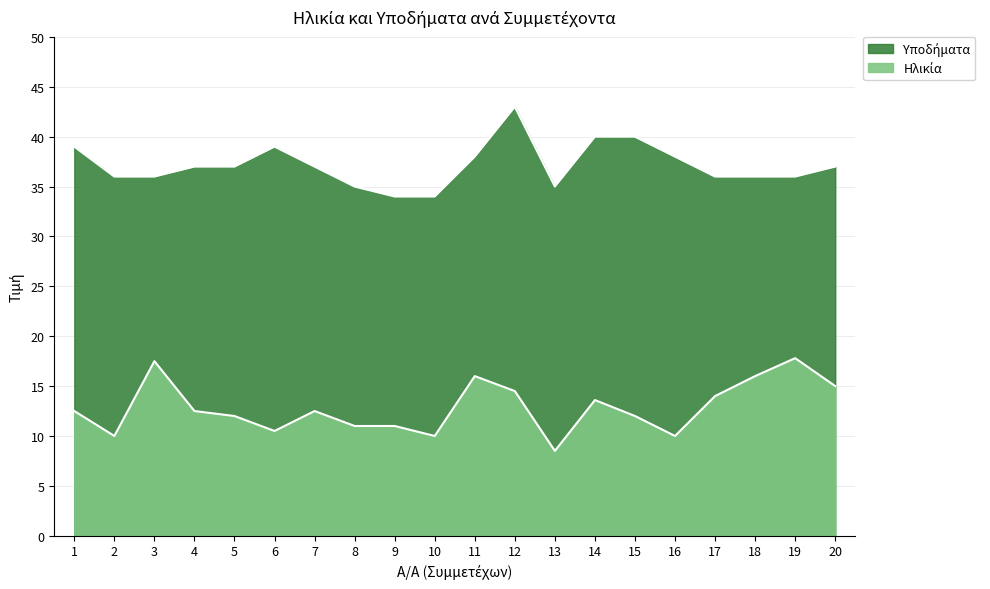

What is the difference between the maximum and minimum values in the Υποδήματα series?

9.0